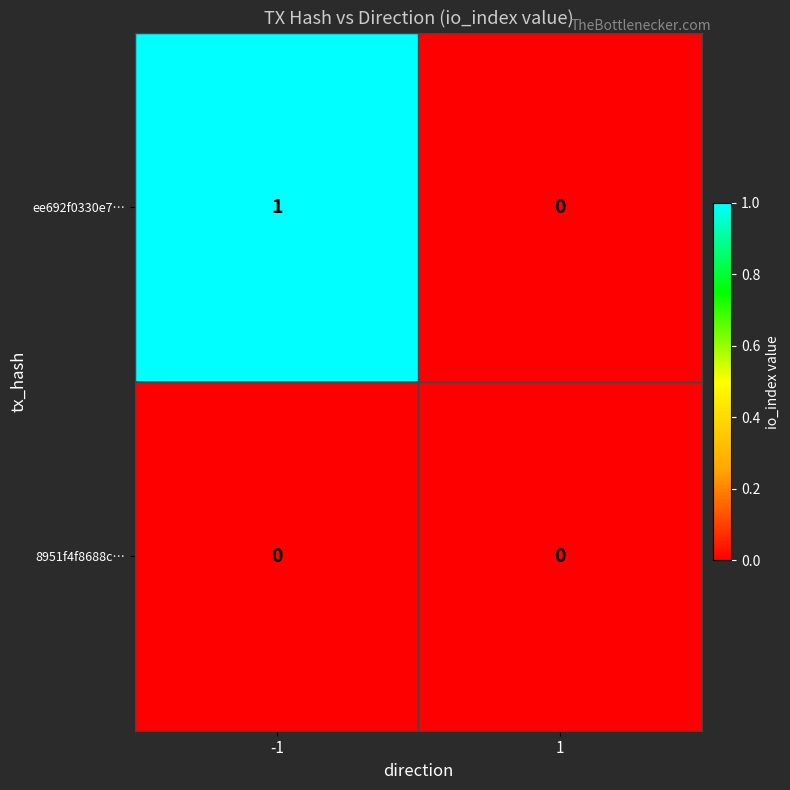

Which series has the largest range (max minus min)?

ee692f0330e7…